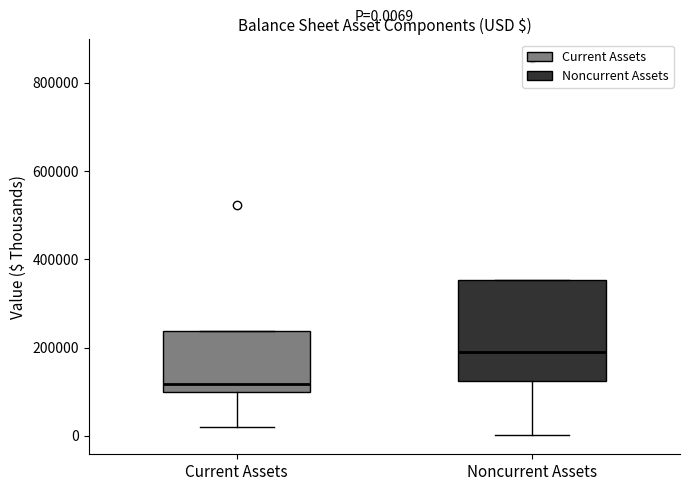

Which box's median line is the lowest?

Current Assets